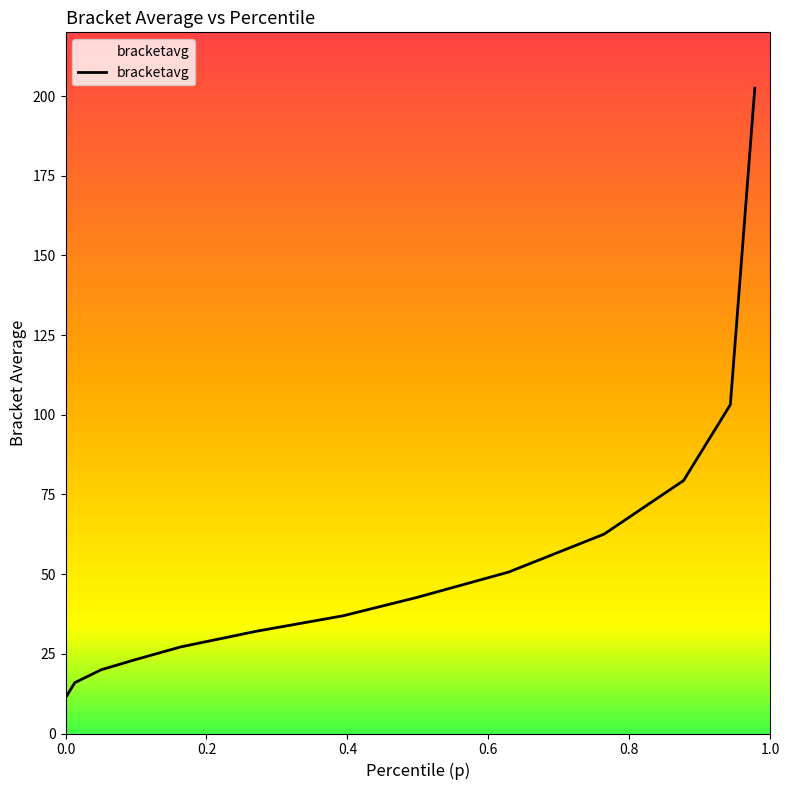

What is the difference between the second highest and minimum values?

92.0